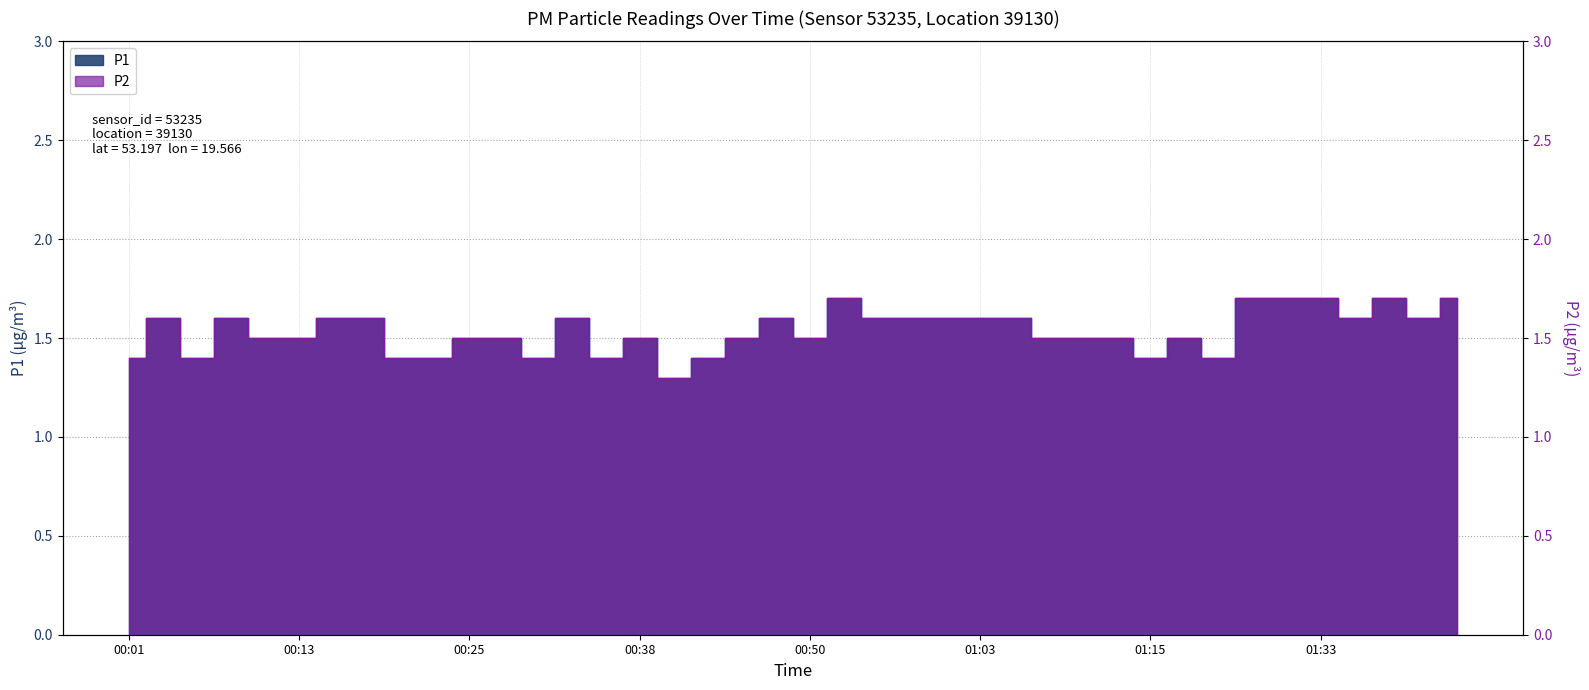

How many lines are shown in the chart?

2